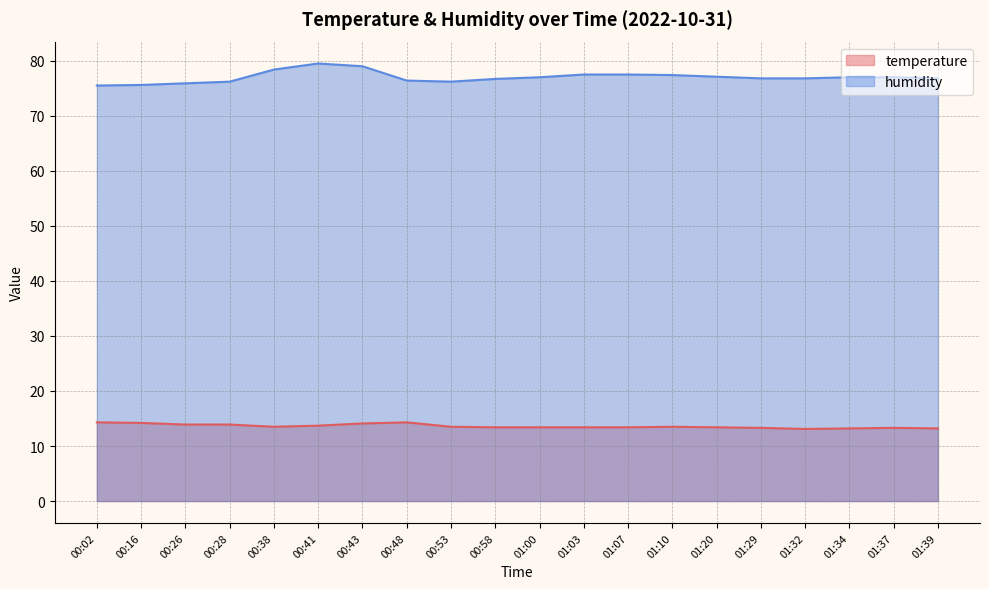

Rank the series by their maximum value, from lowest to highest.

temperature, humidity